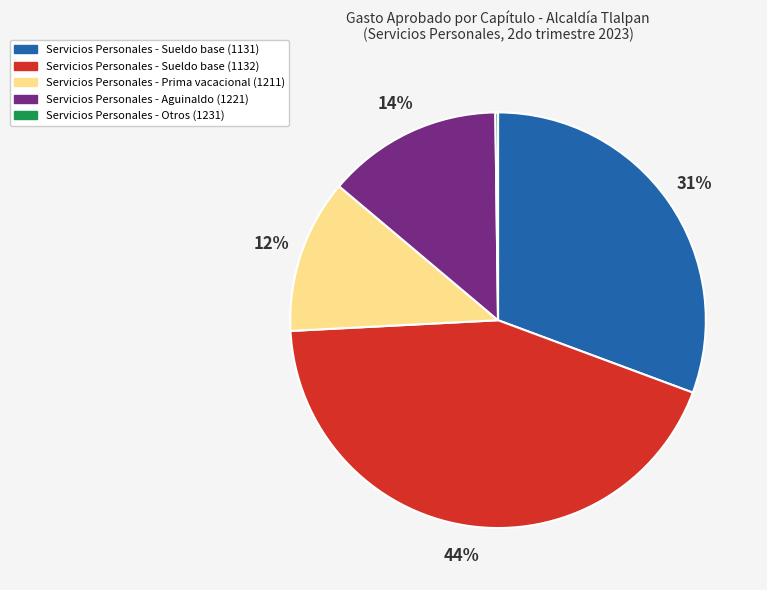

True or false: Servicios Personales - Sueldo base (1131) accounts for 31% of the total.

True